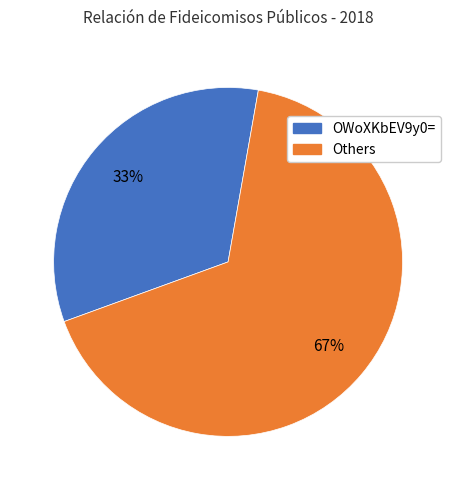

Is there a majority slice in this chart?

Yes